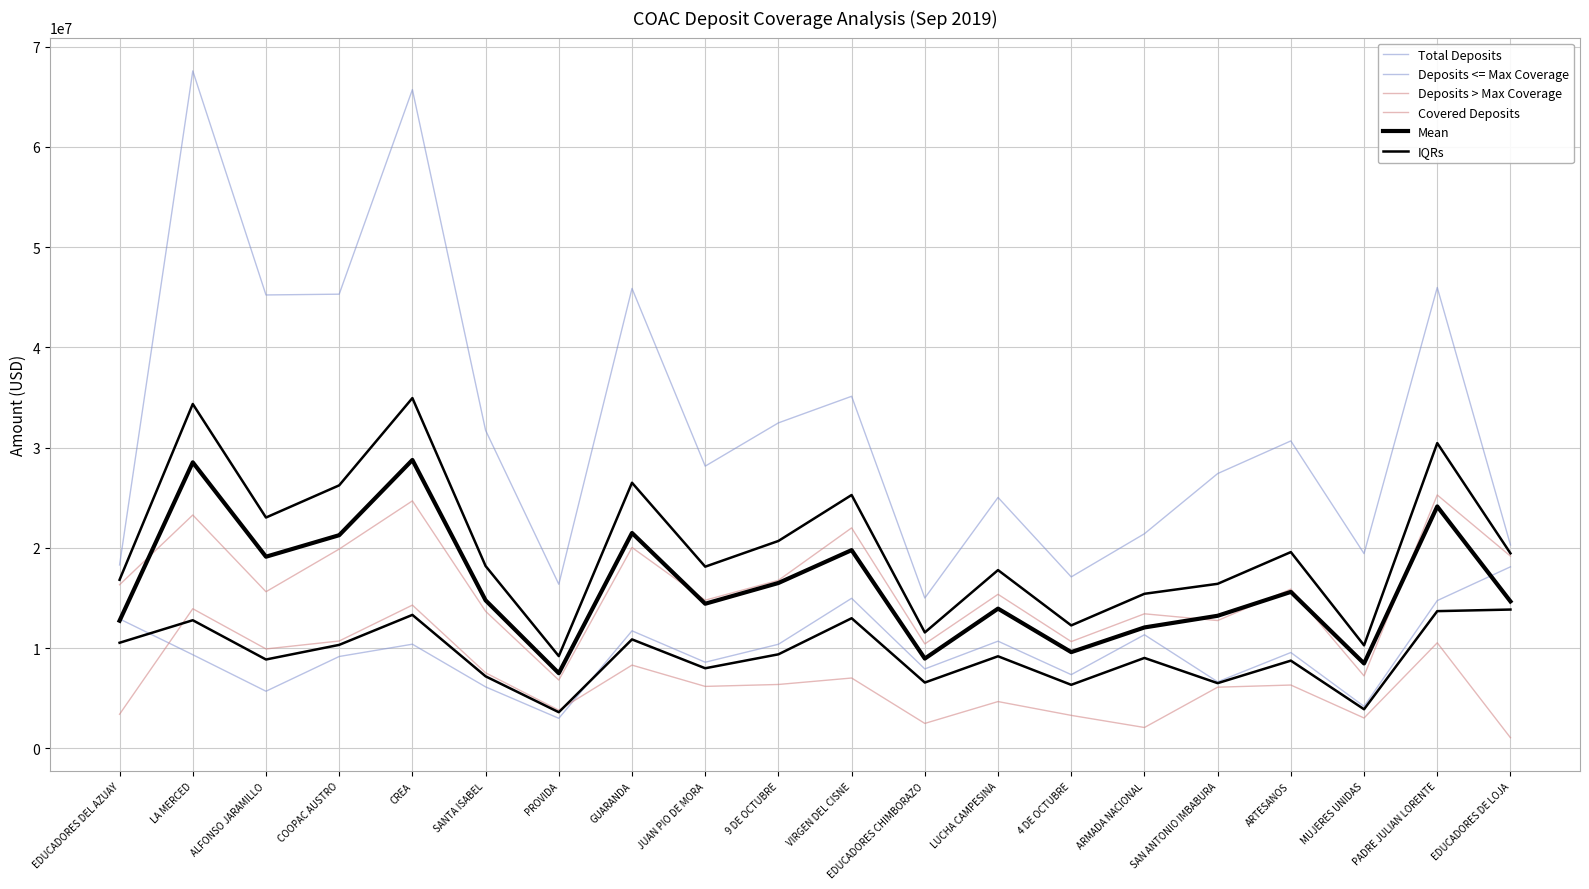

Is the value of IQRs at CREA greater than the value of Deposits > Max Coverage at ALFONSO JARAMILLO?

Yes